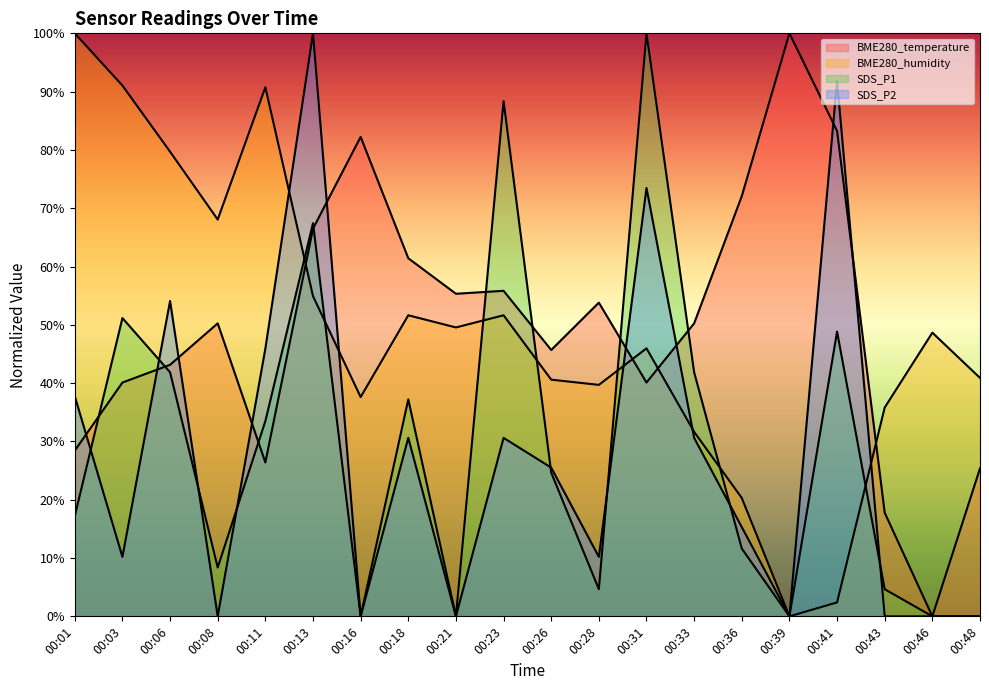

True or false: BME280_humidity and SDS_P1 cross at least once.

True